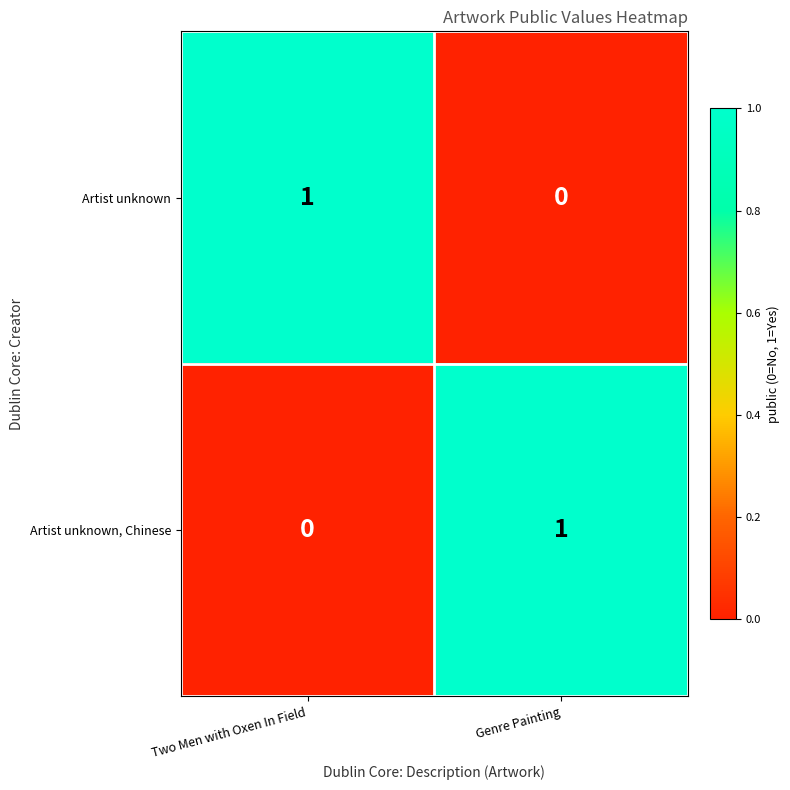

Rank the categories by Artist unknown value from lowest to highest.

Genre Painting, Two Men with Oxen In Field